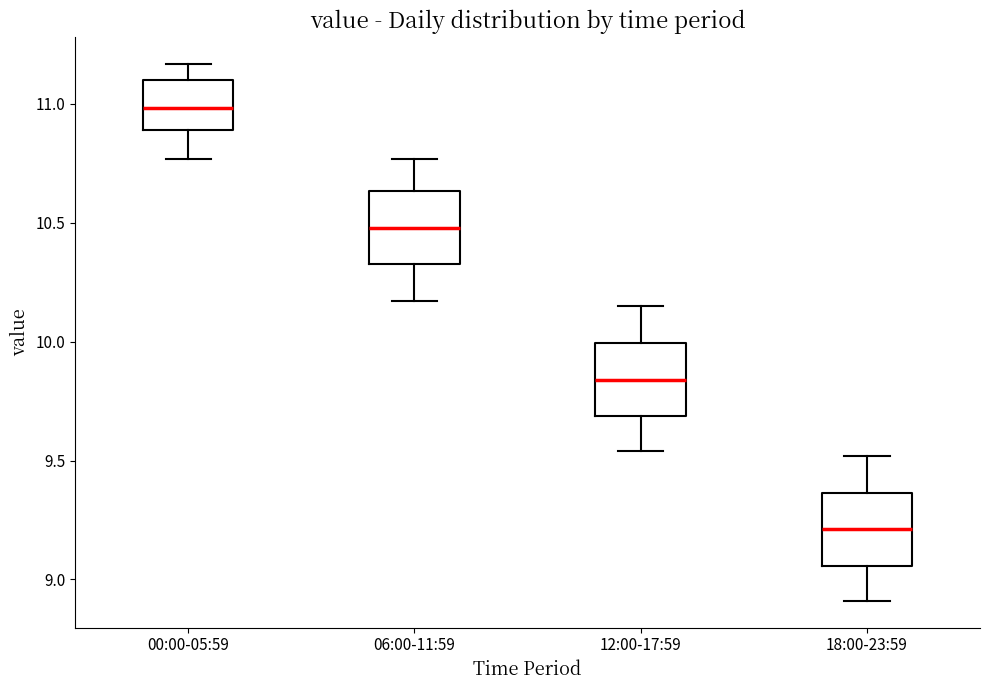

Reading left to right, transcribe this box plot: for each box, give where its median line is, the range the box spans, and where its two whiskers end, as read against the y-axis. The values are not printed on the chart, so give them approximately, as read against the axis.

00:00-05:59: median 11.00, box 10.90 to 11.10, whiskers 10.75 to 11.15
06:00-11:59: median 10.50, box 10.35 to 10.65, whiskers 10.15 to 10.75
12:00-17:59: median 9.85, box 9.70 to 10.00, whiskers 9.55 to 10.15
18:00-23:59: median 9.20, box 9.05 to 9.35, whiskers 8.90 to 9.50